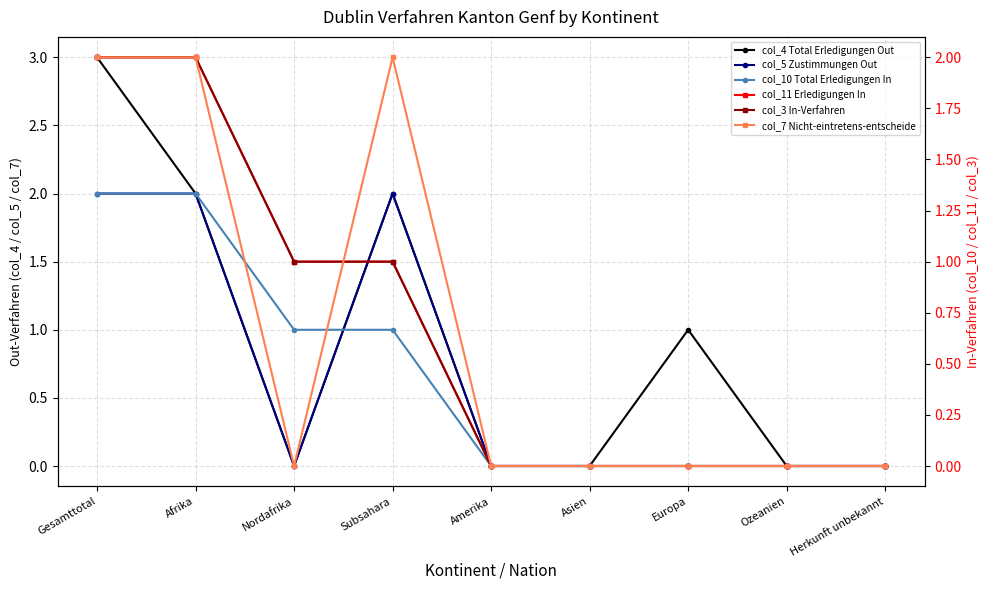

Reading left to right, transcribe all the data shown in this chart.

col_4 Total Erledigungen Out: 3	2	0	2	0	0	1	0	0
col_5 Zustimmungen Out: 2	2	0	2	0	0	0	0	0
col_10 Total Erledigungen In: 2	2	1	1	0	0	0	0	0
col_11 Erledigungen In: 2	2	1	1	0	0	0	0	0
col_3 In-Verfahren: 2	2	1	1	0	0	0	0	0
col_7 Nicht-eintretens-entscheide: 2	2	0	2	0	0	0	0	0